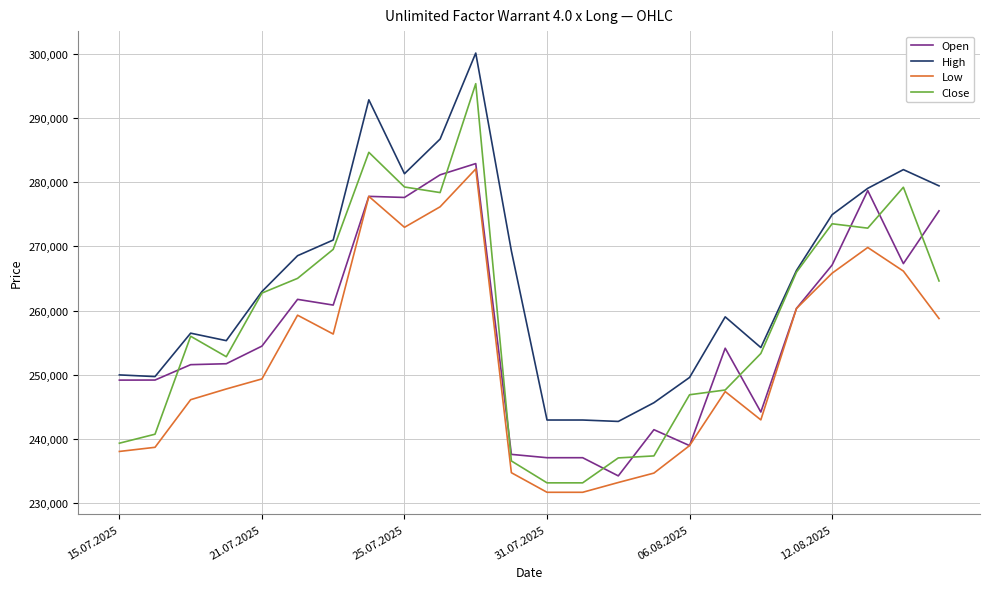

What is the maximum value for Low?

282040